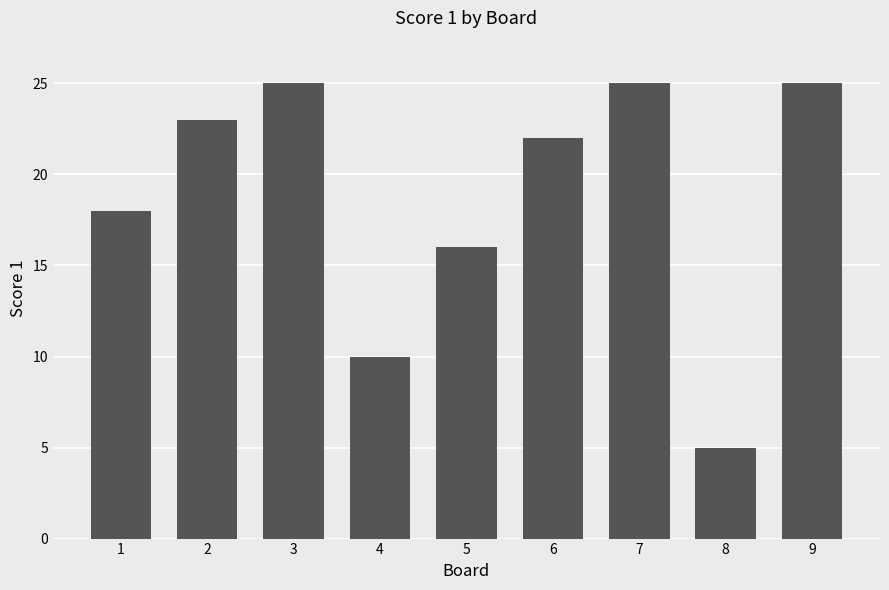

What is the greatest value displayed?

25